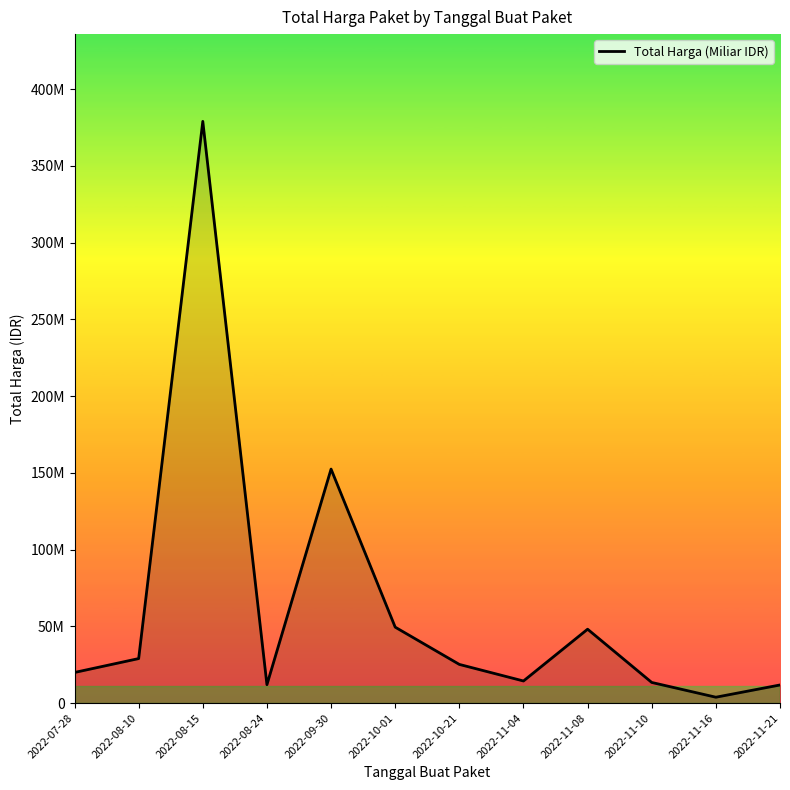

What is the change in value from 2022-09-30 to 2022-11-10?

-139035000